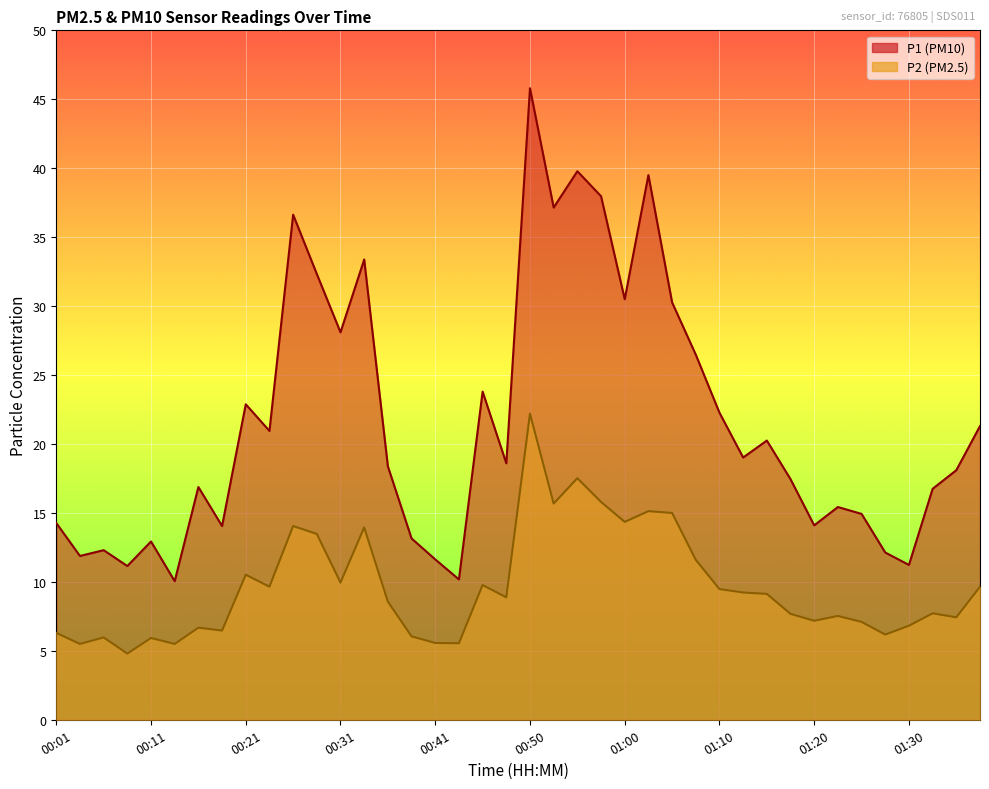

What is the label of the 7th point from the left?

00:16